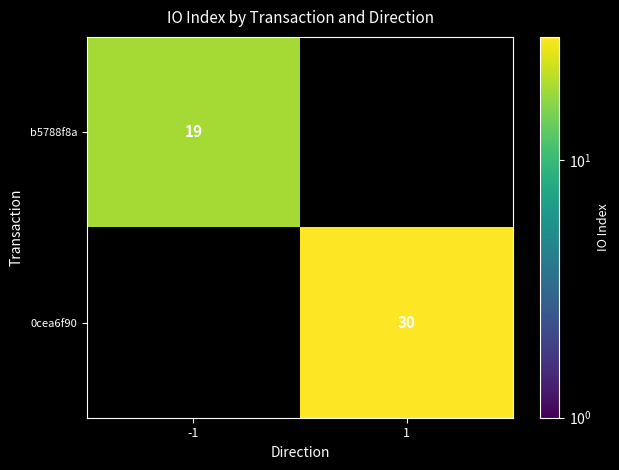

How many distinct data groups are displayed?

2